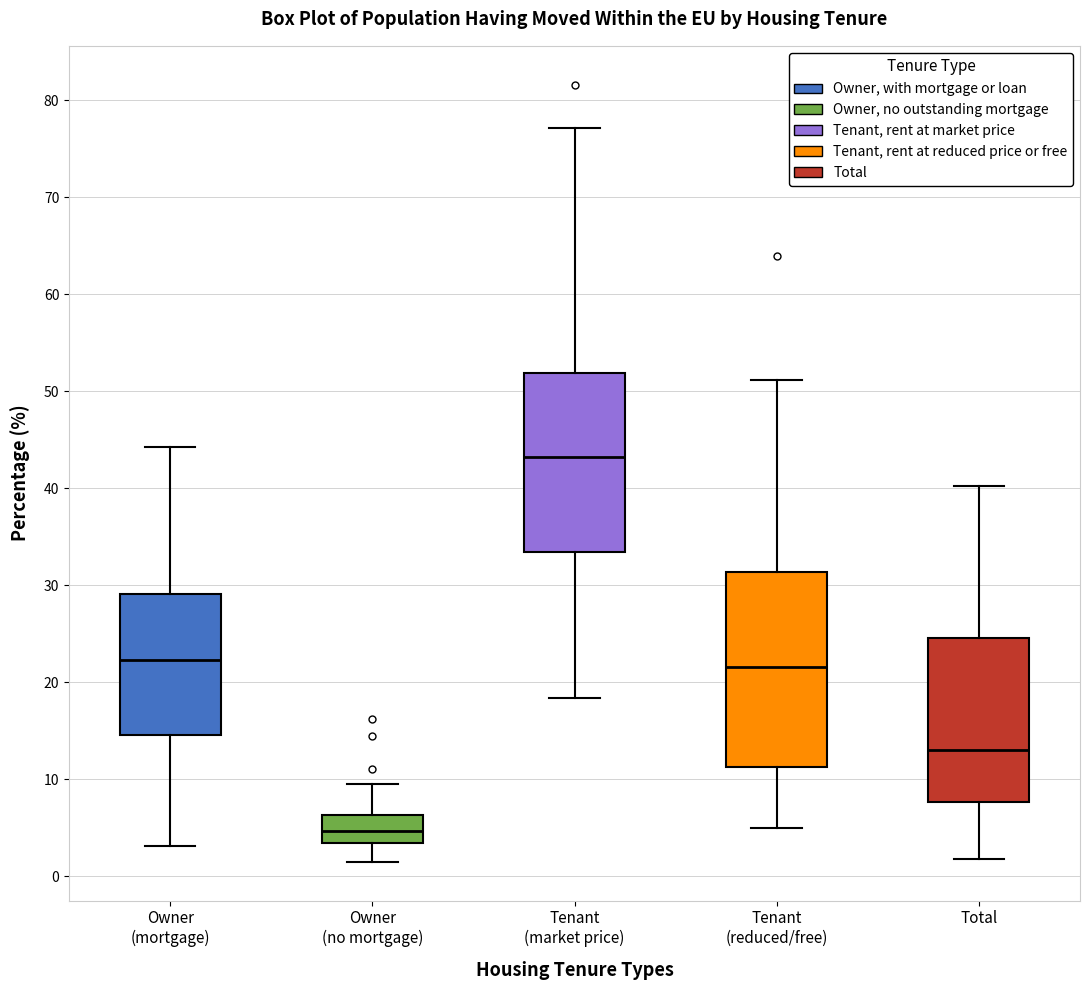

Reading left to right, transcribe this box plot: for each box, give where its median line is, the range the box spans, and where its two whiskers end, as read against the y-axis. The values are not printed on the chart, so give them approximately, as read against the axis.

Owner (mortgage): median 22, box 15 to 29, whiskers 3 to 44
Owner (no mortgage): median 5, box 3 to 6, whiskers 2 to 10
Tenant (market price): median 43, box 33 to 52, whiskers 18 to 77
Tenant (reduced/free): median 22, box 11 to 31, whiskers 5 to 51
Total: median 13, box 8 to 25, whiskers 2 to 40